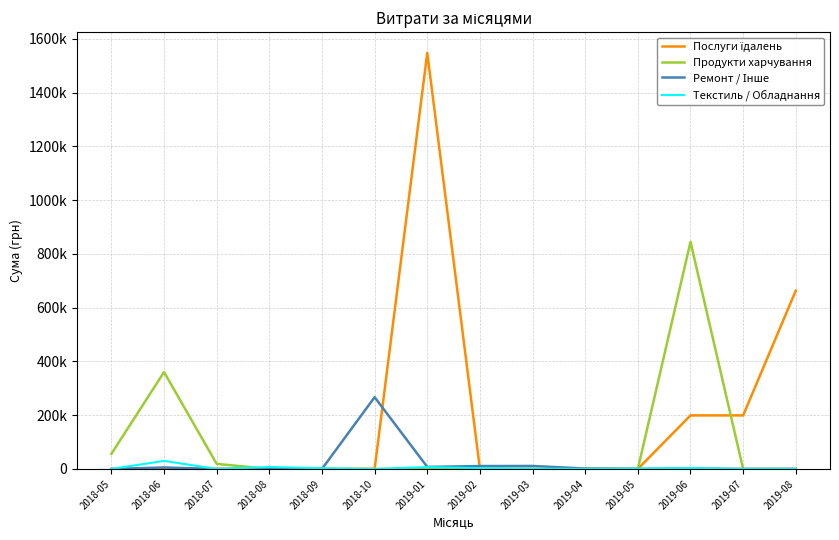

Does the chart display data point markers on the line(s)?

No